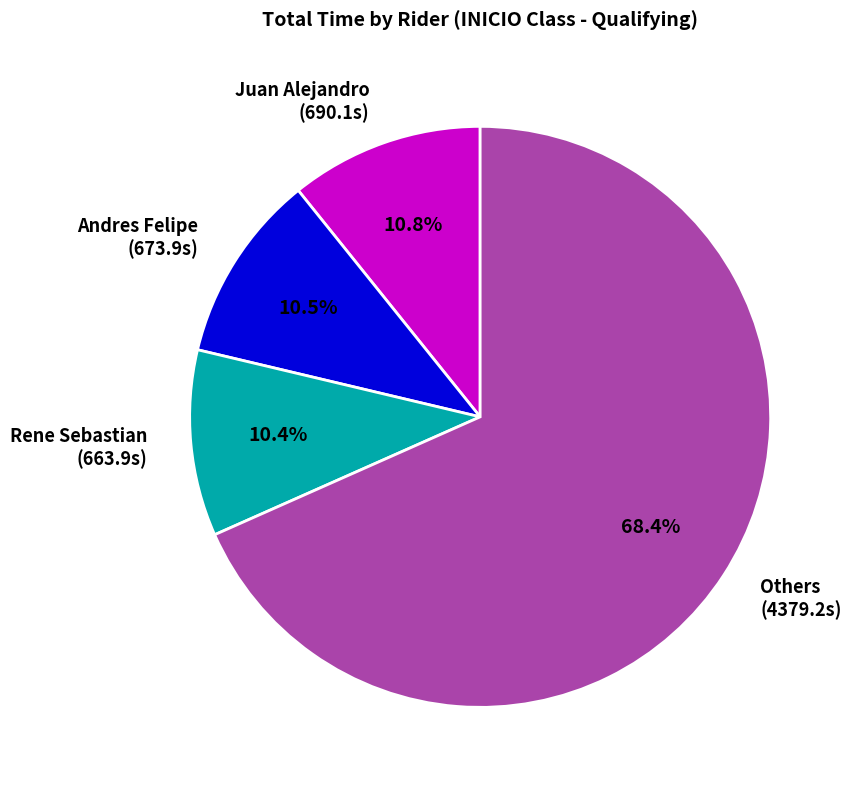

To the nearest percent, what is the average slice percentage?

25%